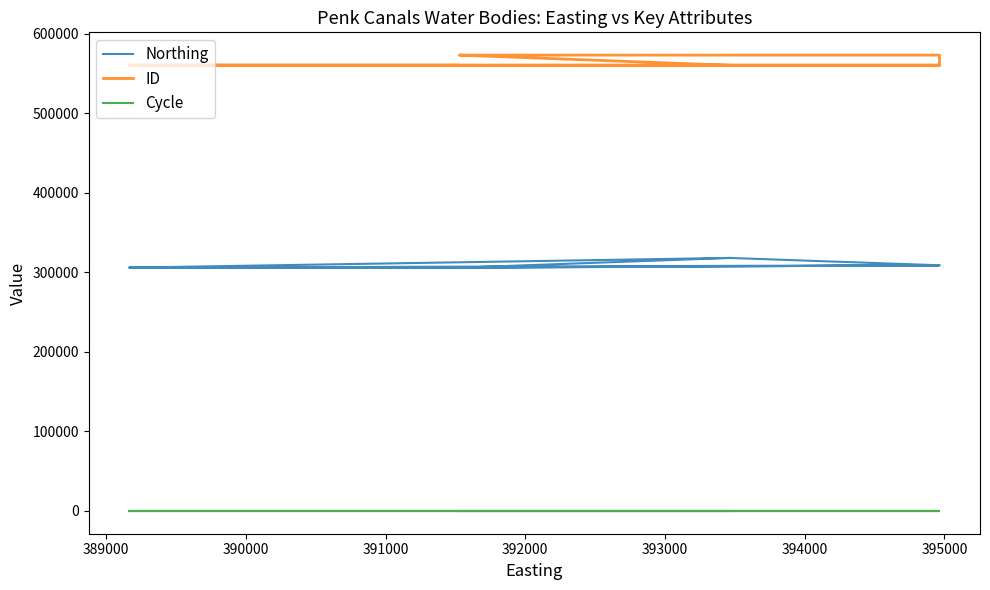

Does the chart have visible grid lines?

No